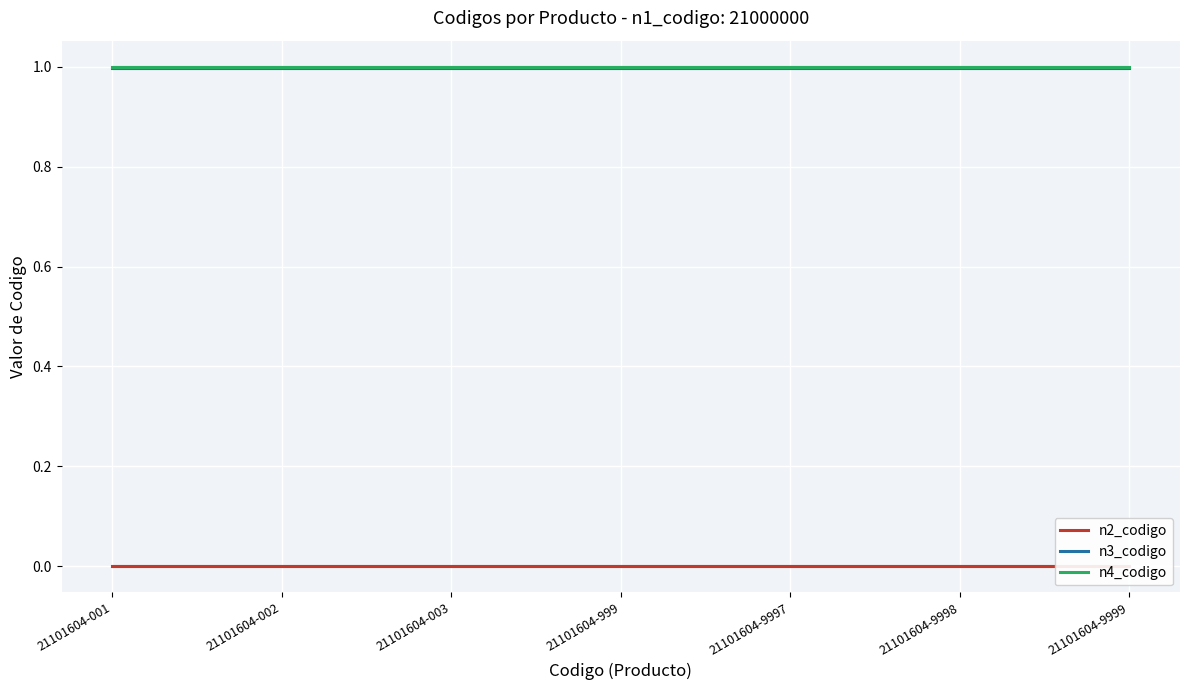

What is the maximum value shown in the chart?

1.0